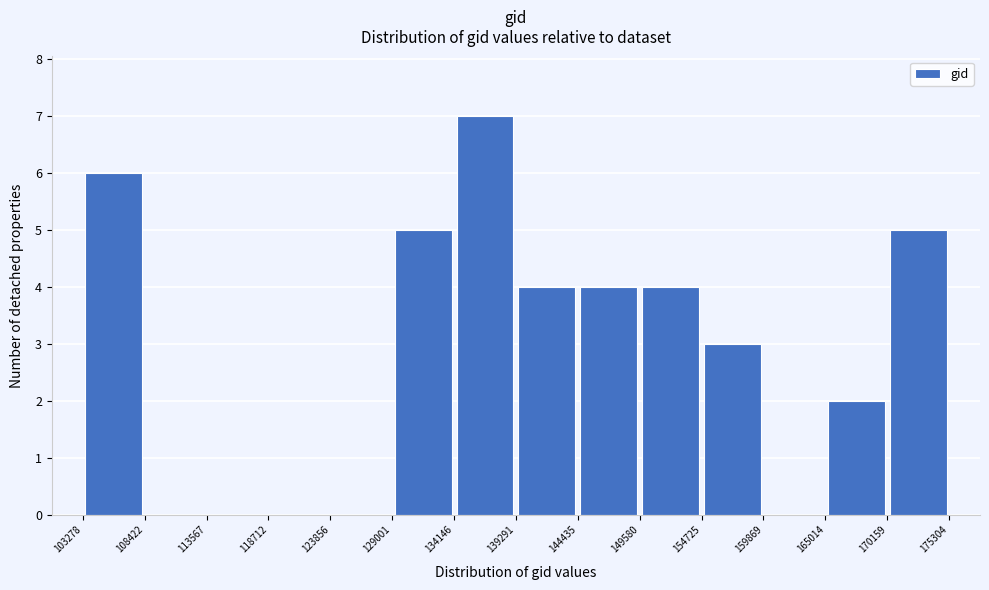

Which range on the x-axis has the tallest bar?

134146 to 139291